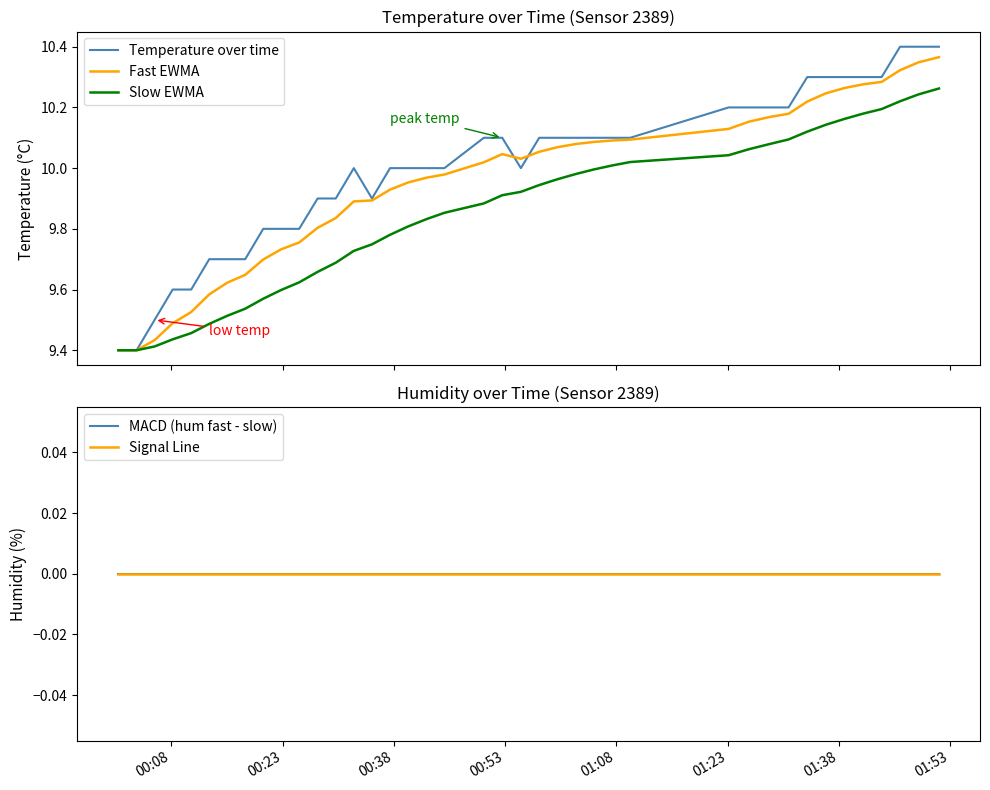

What are all the series names shown in the legend?

Temperature over time, Fast EWMA, Slow EWMA, MACD (hum fast - slow), Signal Line